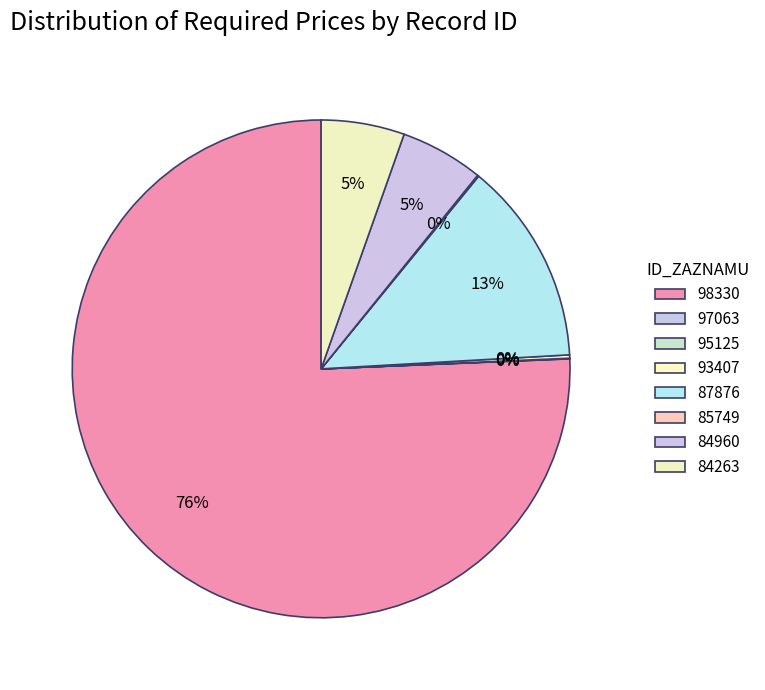

How many segments does this pie chart have?

8